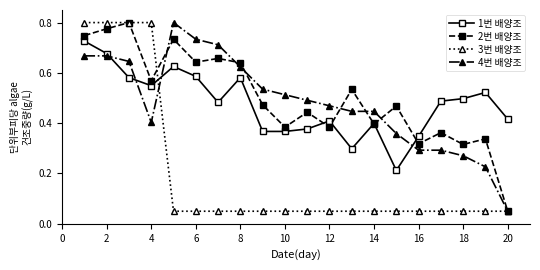

True or false: 1번 배양조 has more than 0 interior local peaks.

True